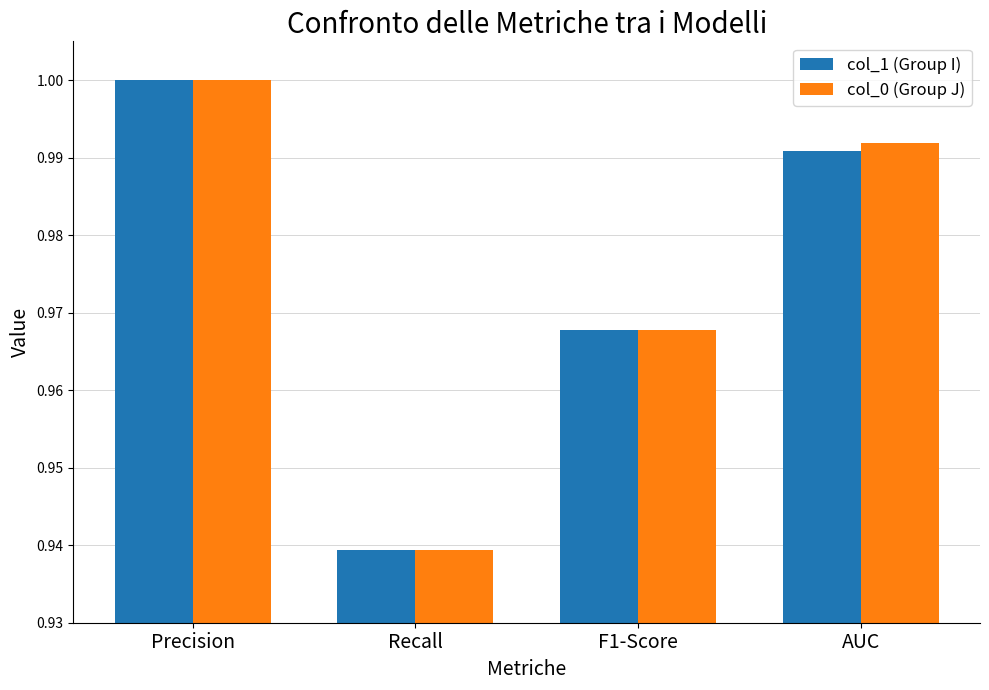

What is the sum of all col_1 (Group I) values?

3.9